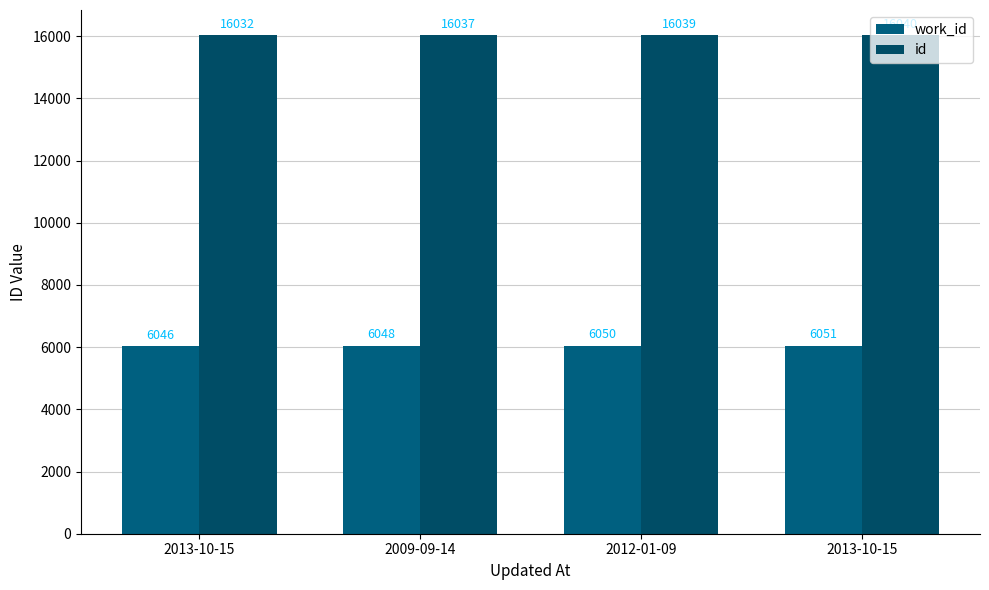

How many categories are shown in the chart?

4